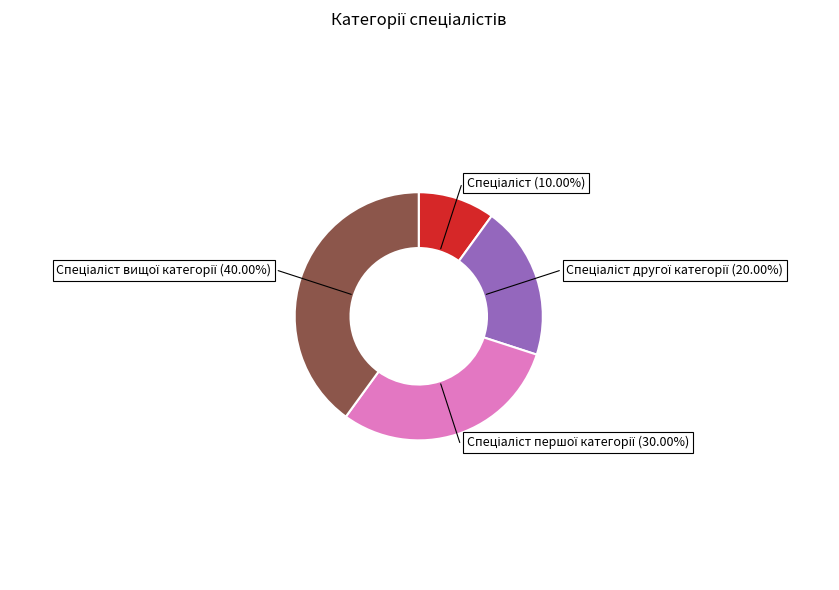

Is there a majority slice in this chart?

No